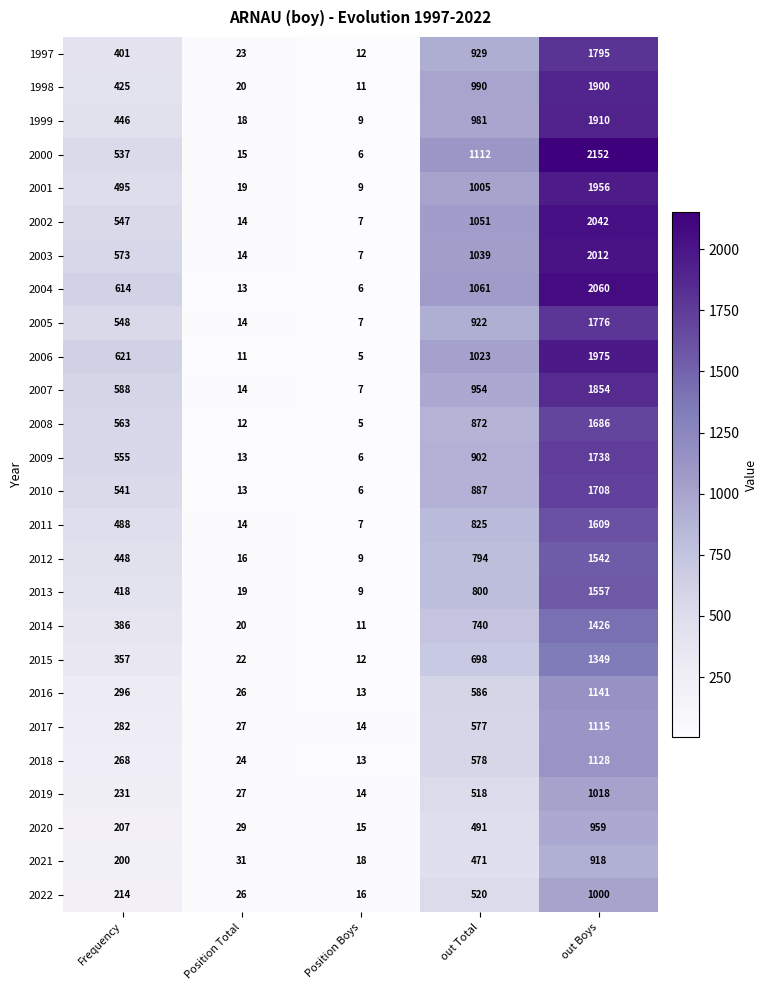

At which category is the sum across all series the highest?

out Boys